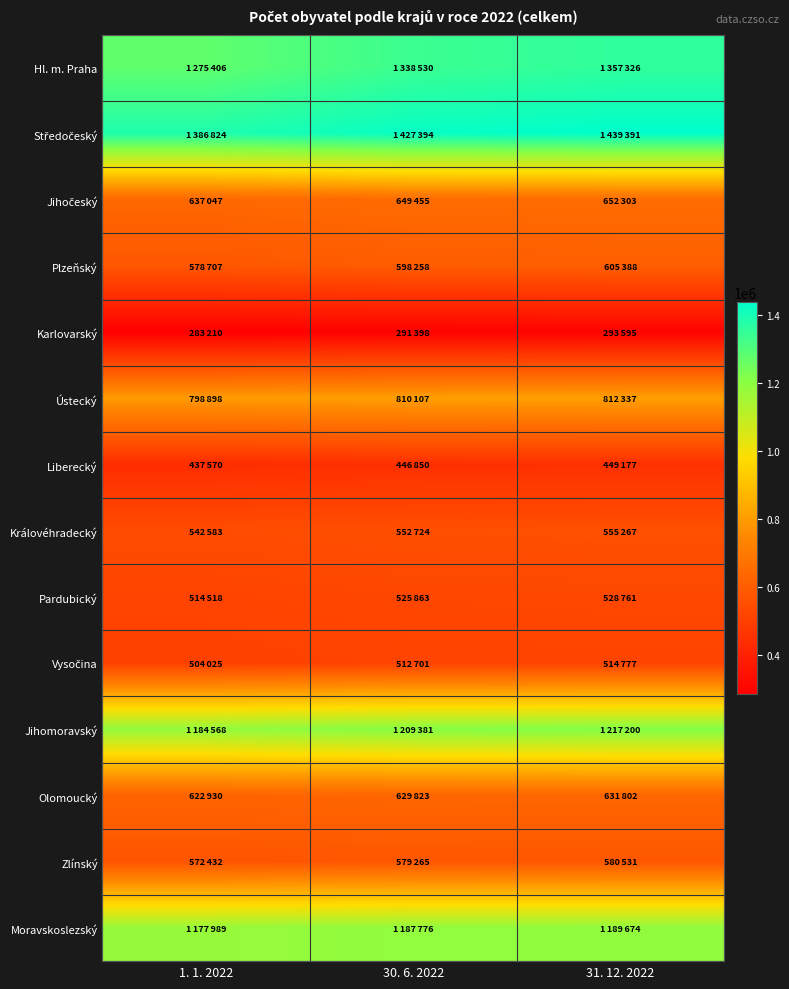

What is the spread (max minus min) of values at 30. 6. 2022?

1135996